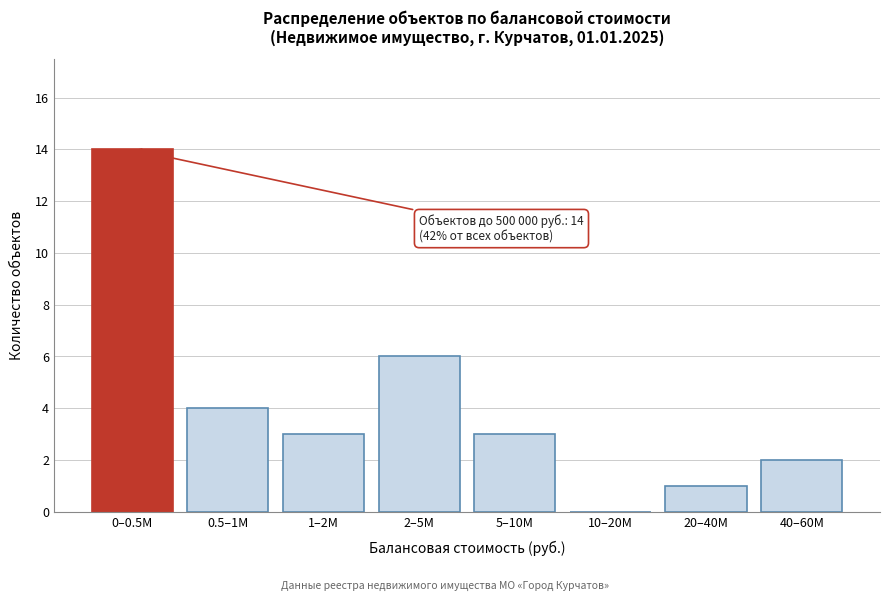

Reading left to right, list all the values displayed in this chart.

0–0.5M=14	0.5–1M=4	1–2M=3	2–5M=6	5–10M=3	10–20M=0	20–40M=1	40–60M=2